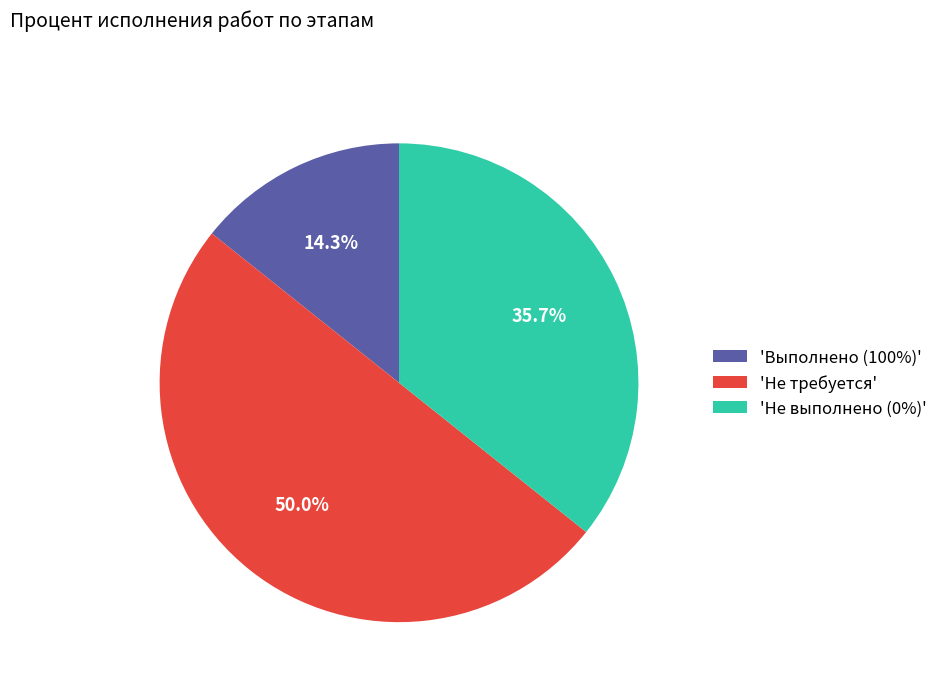

Which slice is the largest?

'Не требуется'